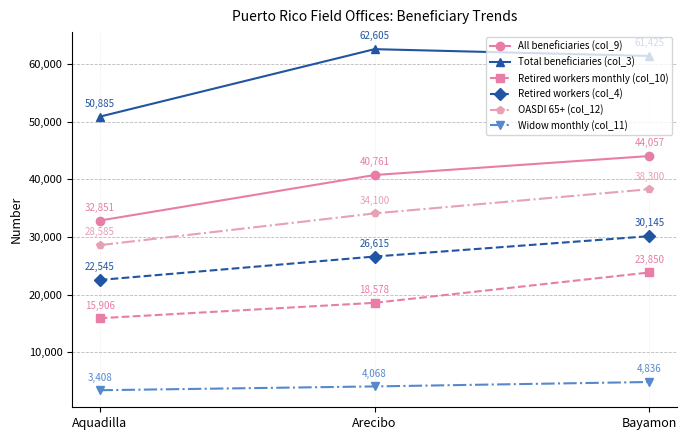

How many data points in Retired workers (col_4) are less than 26615?

1